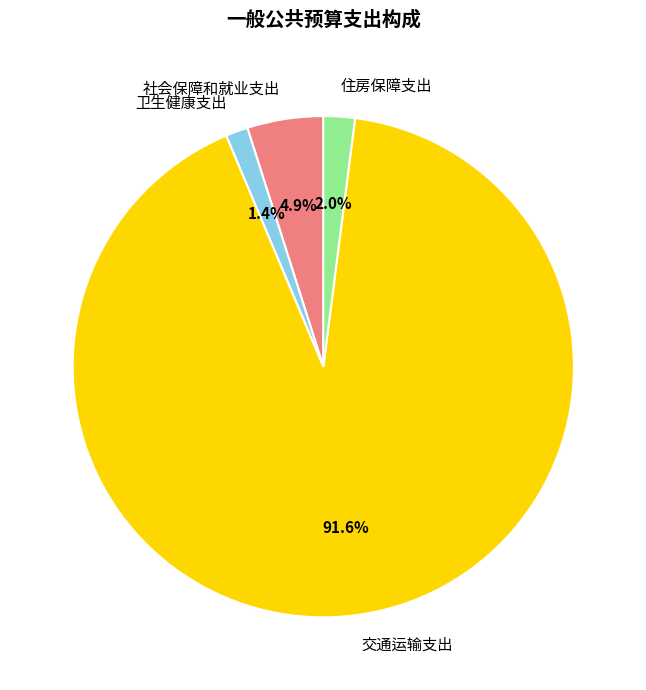

Does 卫生健康支出 account for over 50% of the chart?

No